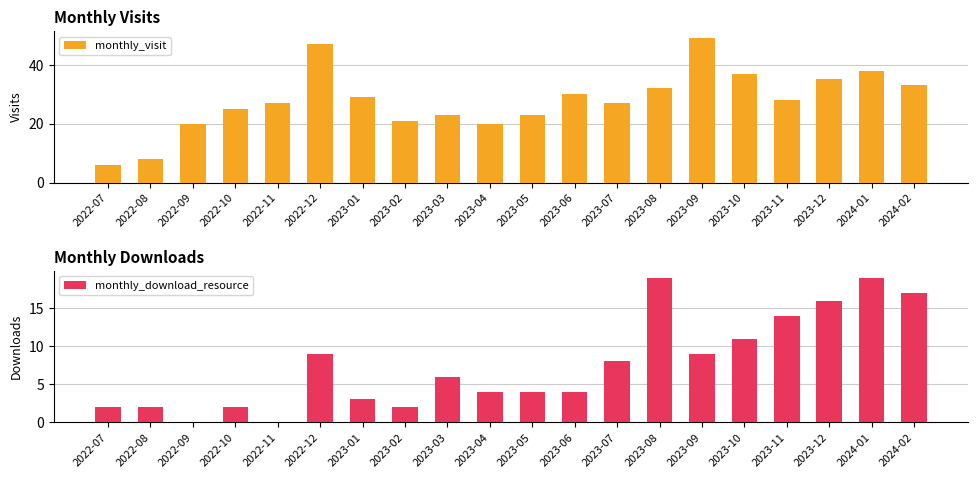

How many bars are there in each group?

2